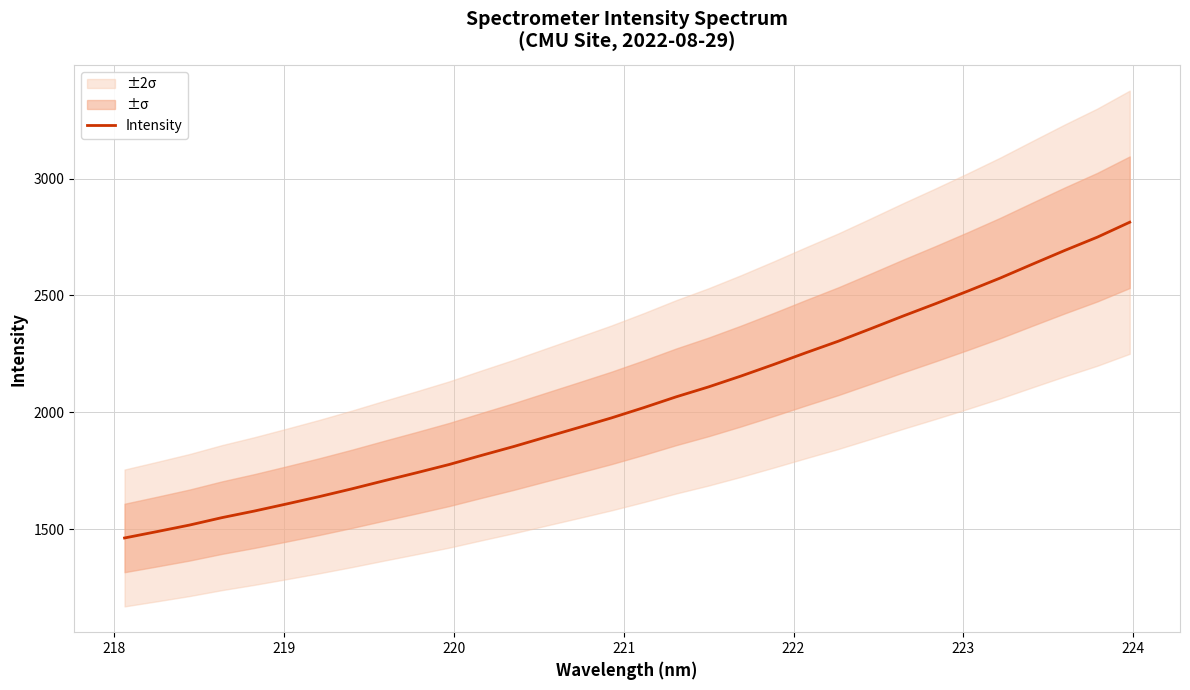

True or false: there are more than 0 points higher than both neighbors.

False